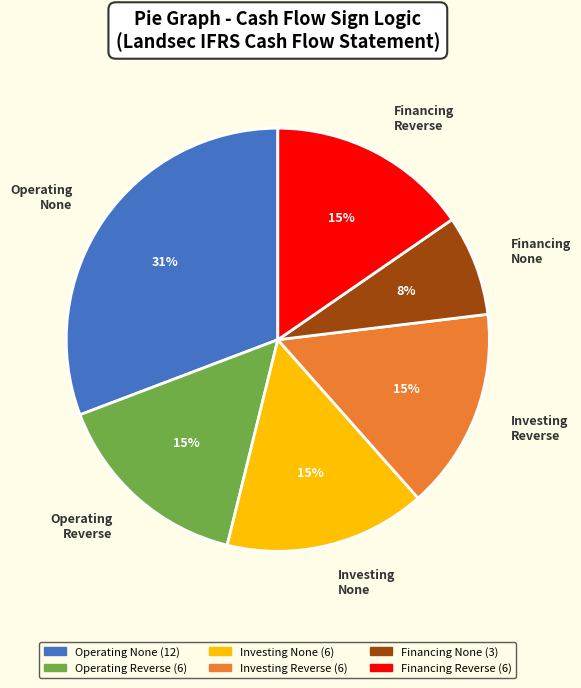

Is the sum of Operating None and Investing Reverse greater than half?

No